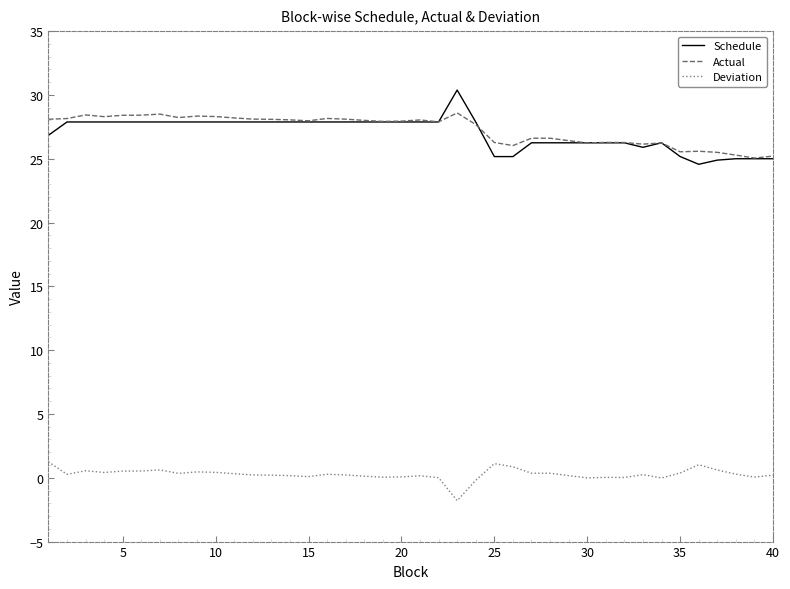

At how many categories does at least one series exceed 13?

40